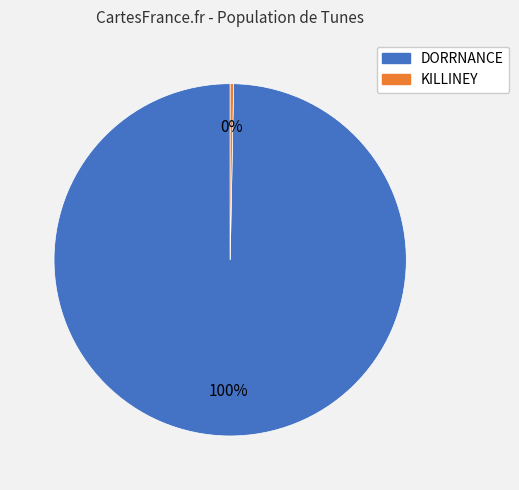

Which slice represents more than half of the pie?

DORRNANCE